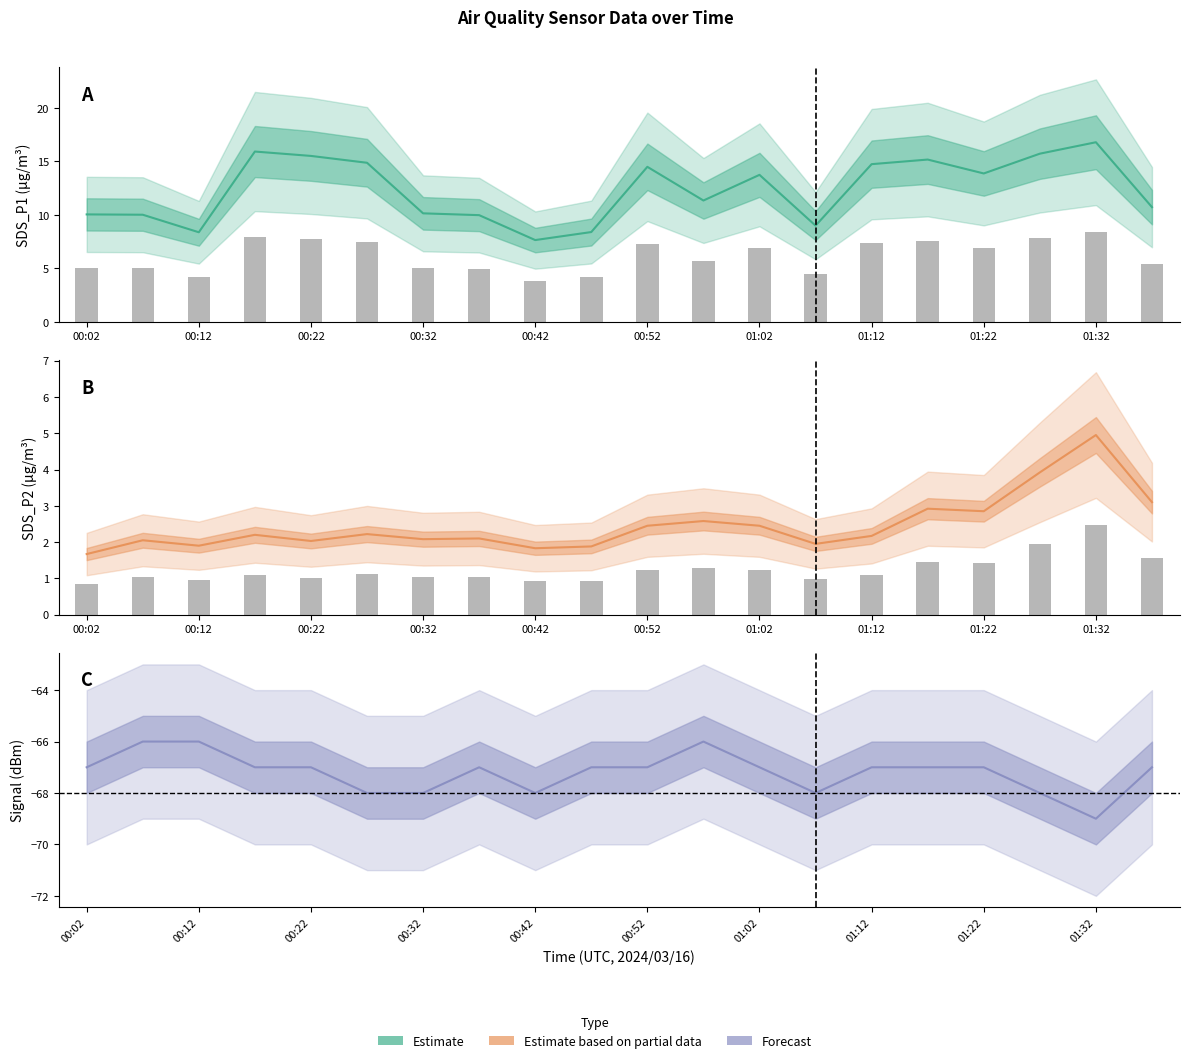

What is the approximate value of SDS_P2 at 00:02?

1.7